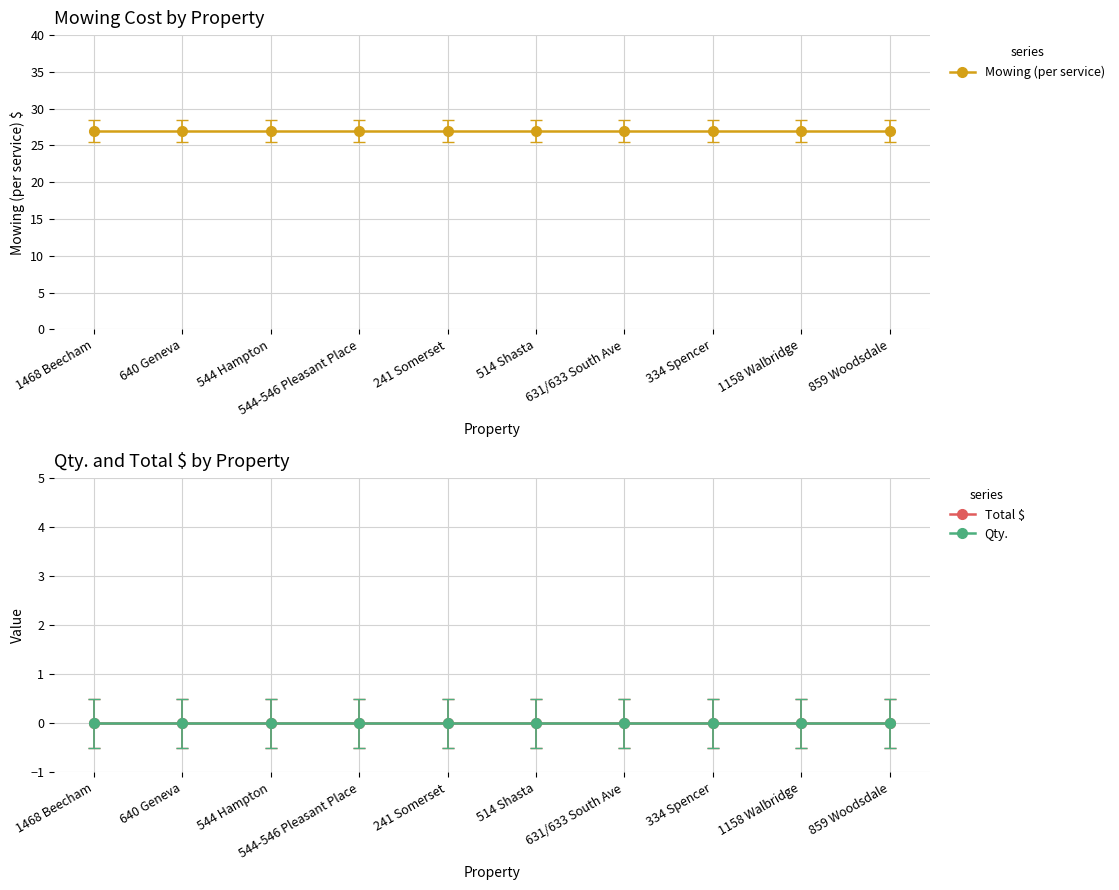

True or false: Qty. and Mowing (per service) intersect in this chart.

False